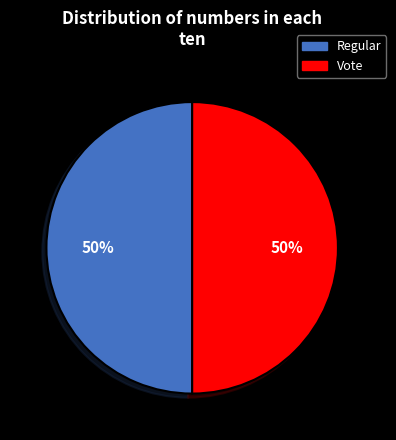

Which category accounts for the majority?

Regular